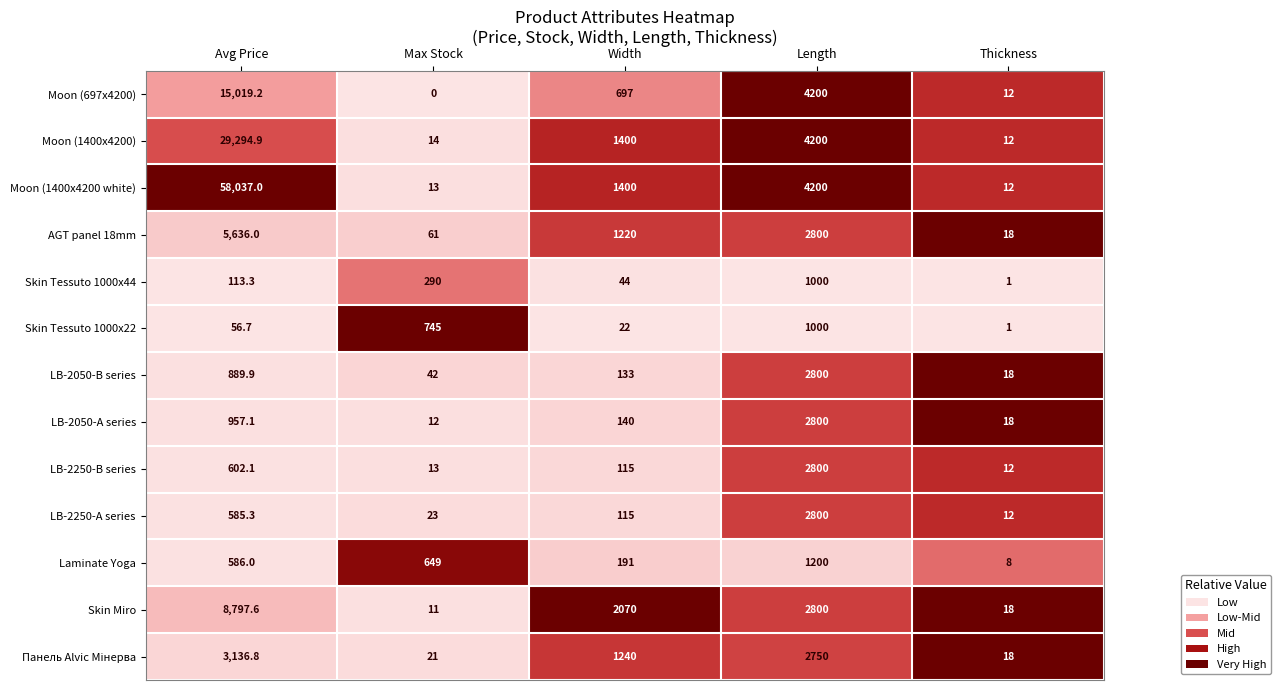

Where is Moon (1400x4200 white) nearest to the value 29024?

Length